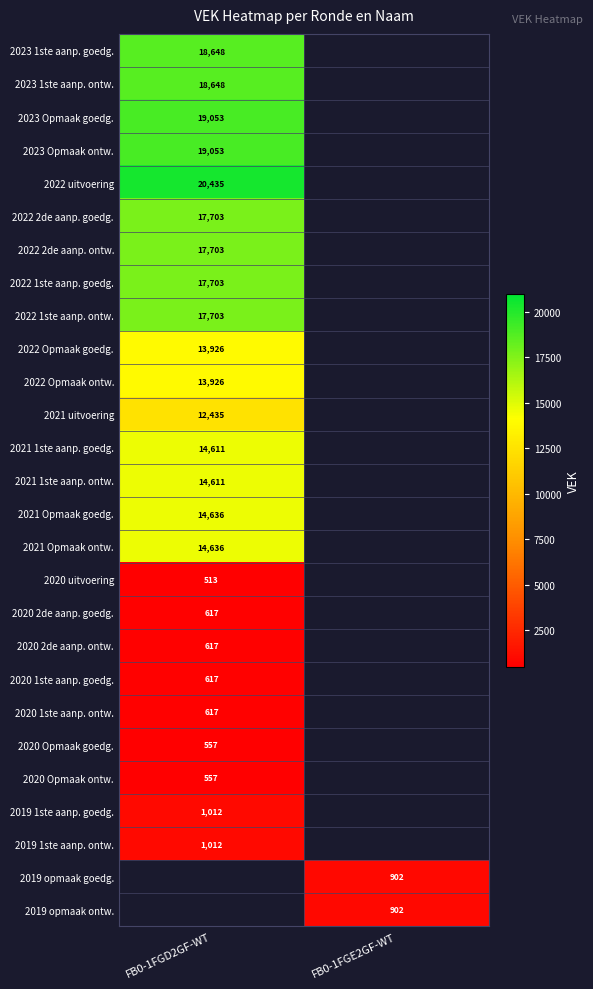

How many data points does each series have?

2